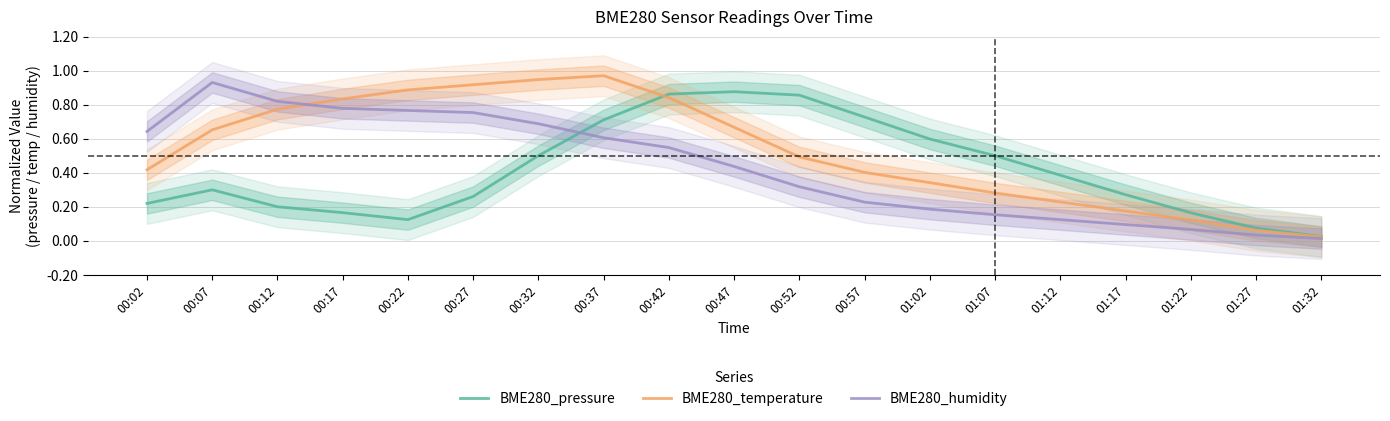

What is the difference between the BME280_temperature values at 00:52 and 00:17?

0.3